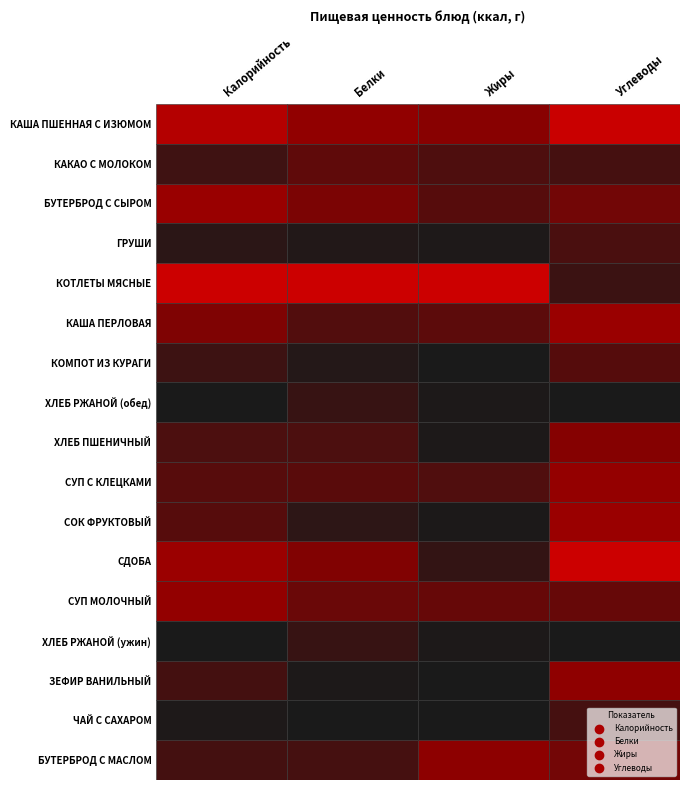

What is the difference between the ЗЕФИР ВАНИЛЬНЫЙ values at 3 and 1?

15.8